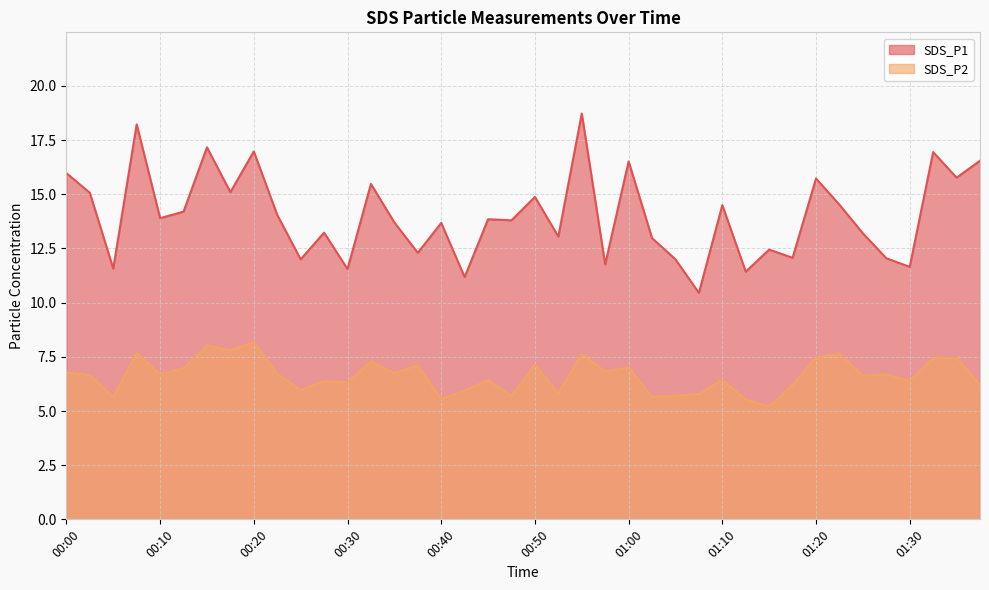

At which label does SDS_P2 first exceed 6?

00:00